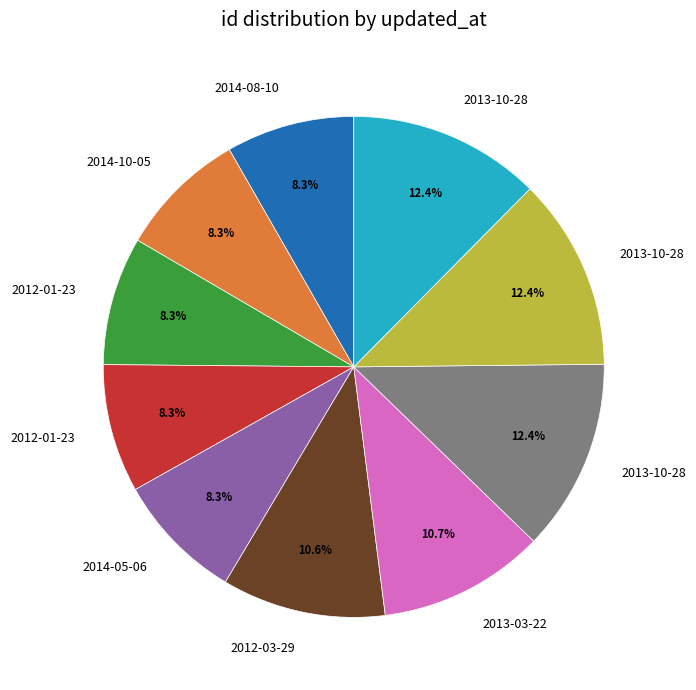

Is there any slice that represents more than half of the pie?

No